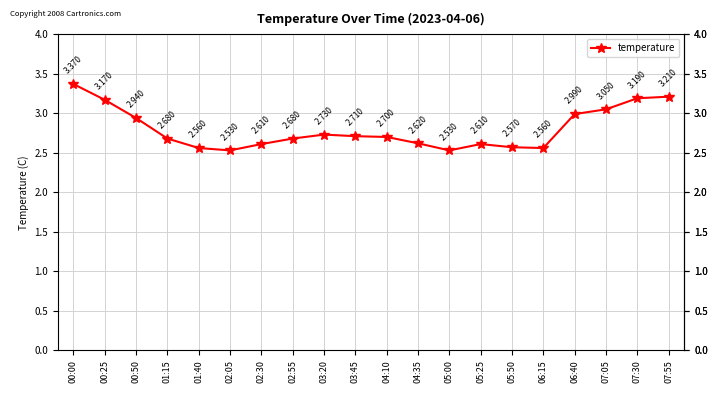

Between 03:20 and 02:30, which is larger?

03:20